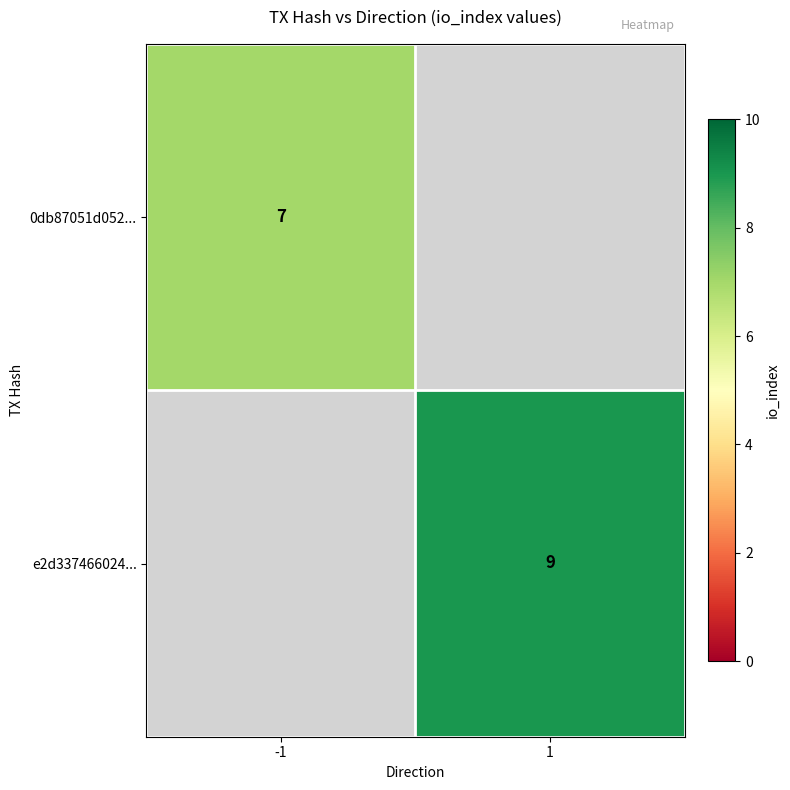

The e2d337466024... series shows 9 at 1. True or false?

True